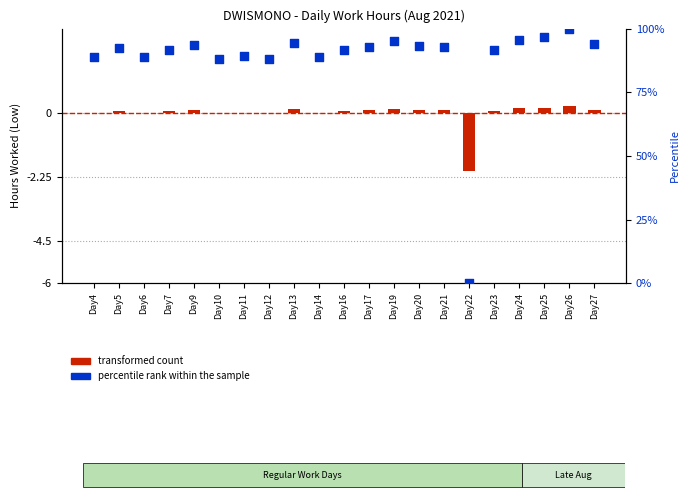

What are all the series names shown in the legend?

transformed count, percentile rank within the sample